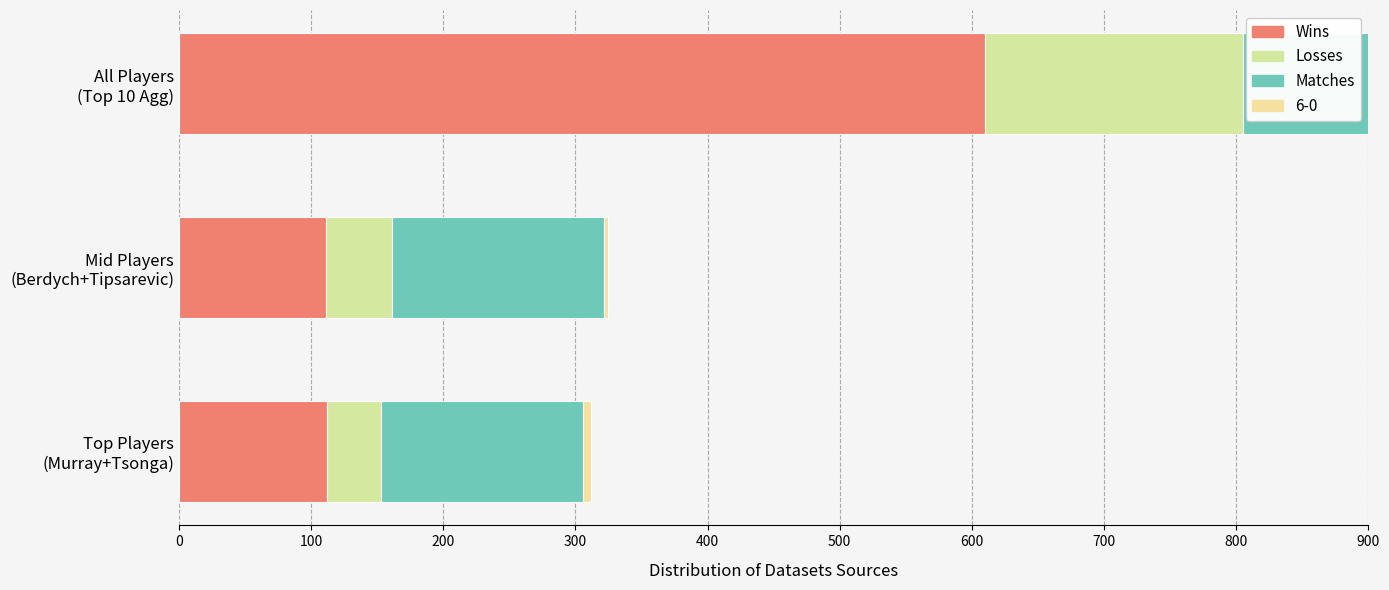

How many groups of bars are there?

3